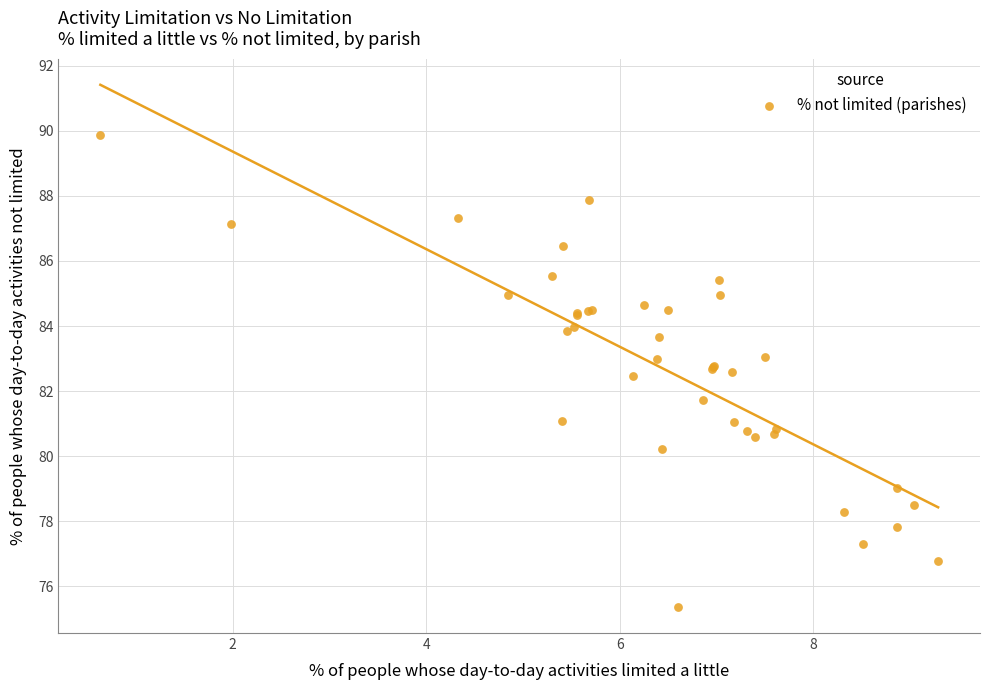

What Y value in the scatter plot is closest to 82?

81.7